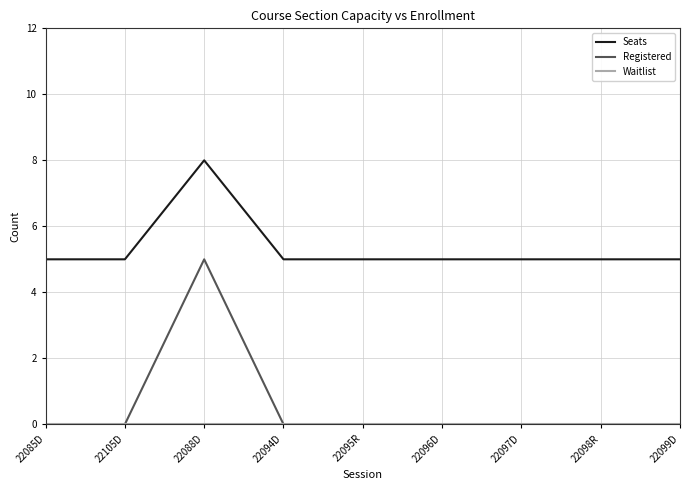

At which category does the chart reach its peak across all series?

22088D